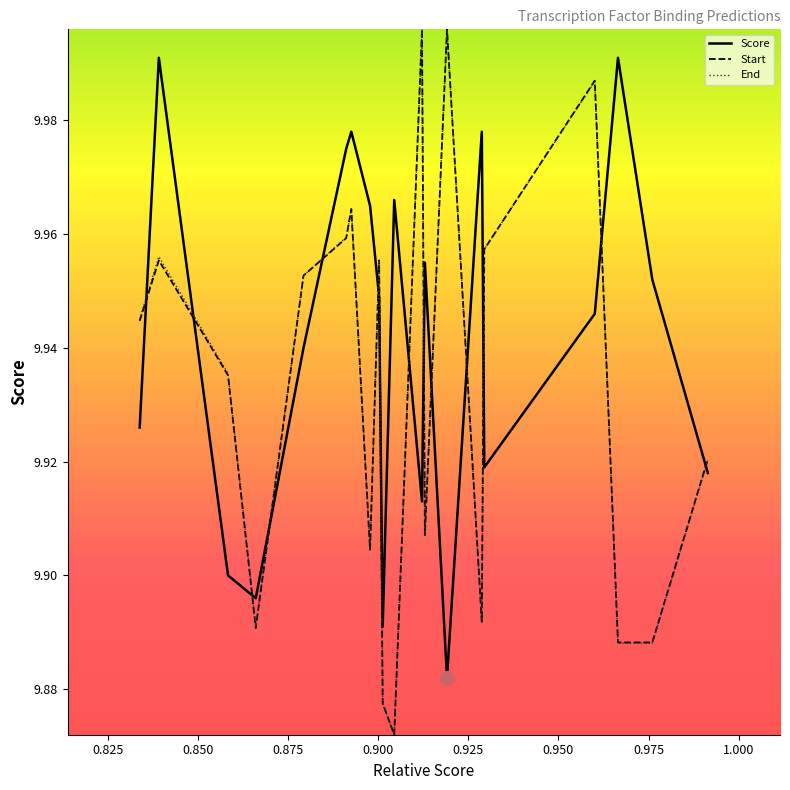

True or false: Start and Score cross at least once.

True